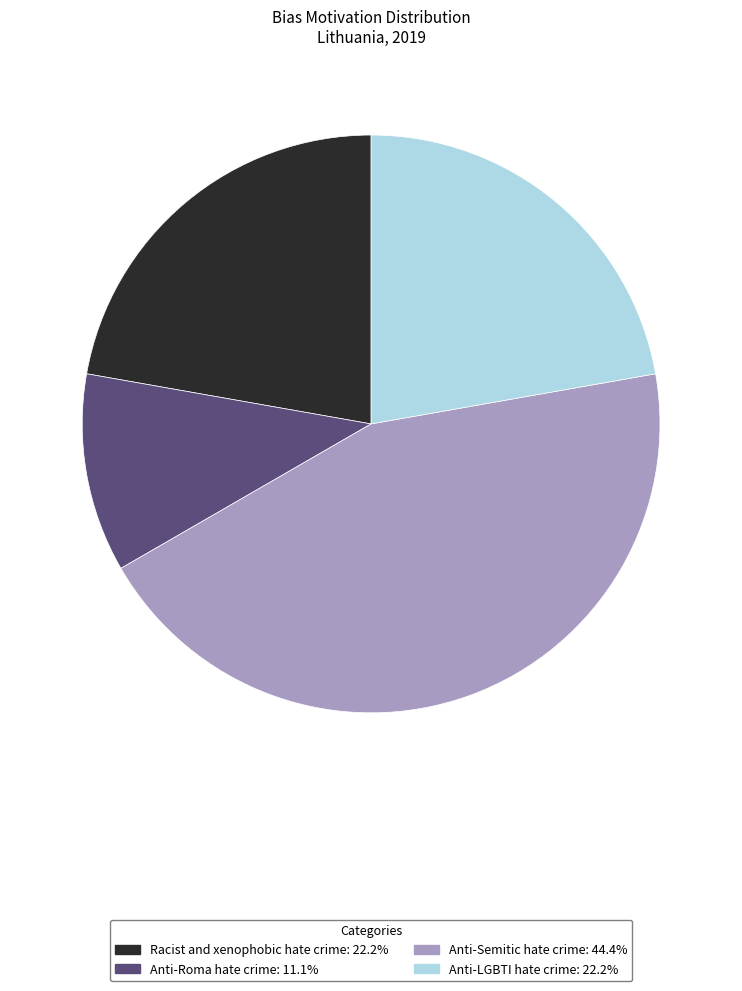

How many segments does this pie chart have?

4